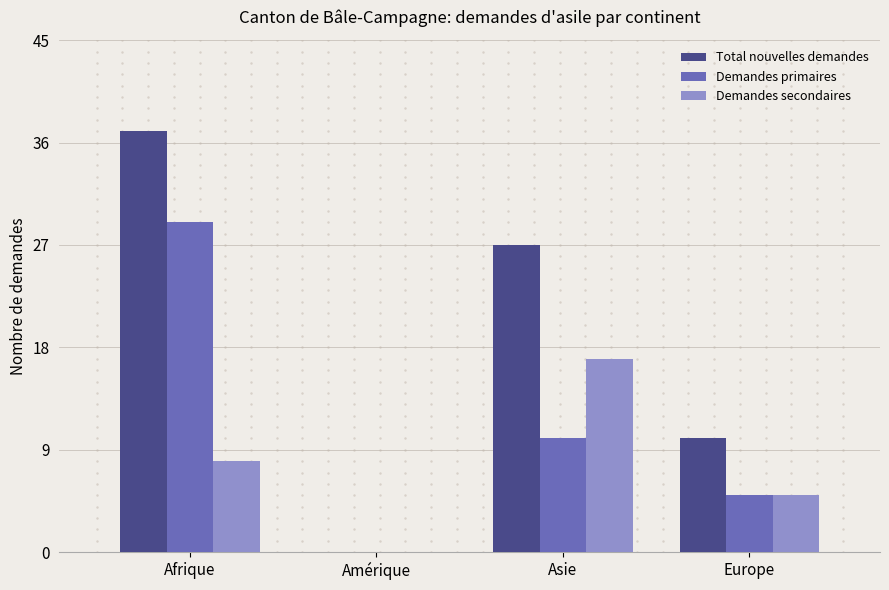

Reading left to right, what are all the values shown in this chart?

Total nouvelles demandes: 37	0	27	10
Demandes primaires: 29	0	10	5
Demandes secondaires: 8	0	17	5